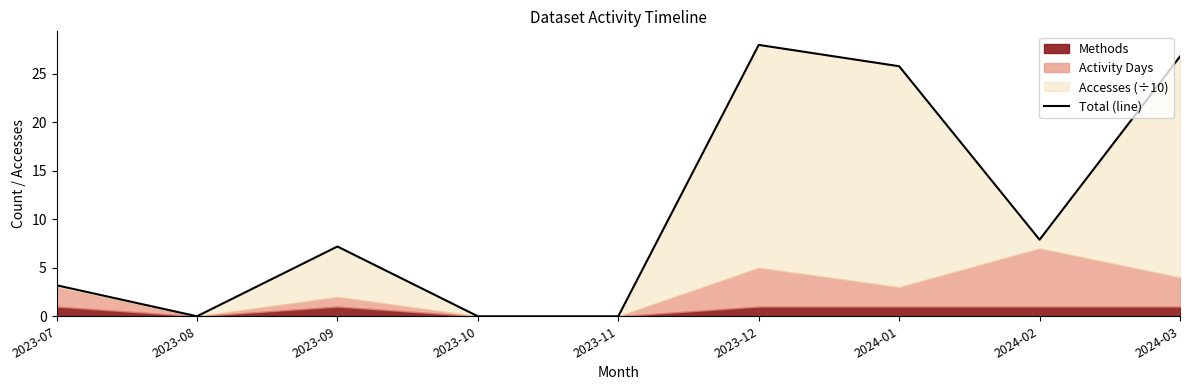

Between 2023-11 and 2023-08, which is larger?

2023-11